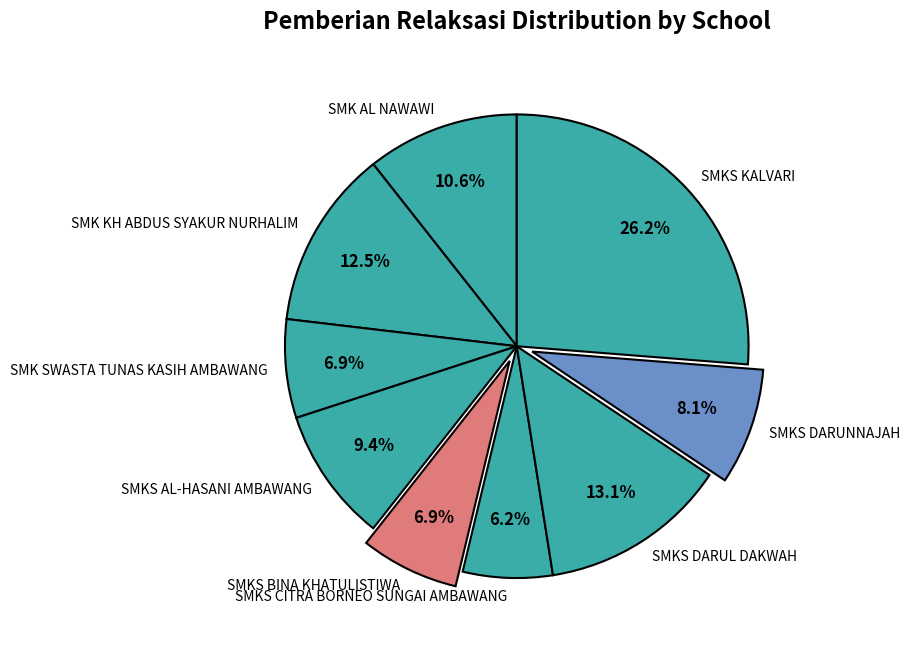

To the nearest percent, what is the combined percentage of SMKS CITRA BORNEO SUNGAI AMBAWANG and SMK SWASTA TUNAS KASIH AMBAWANG?

13%